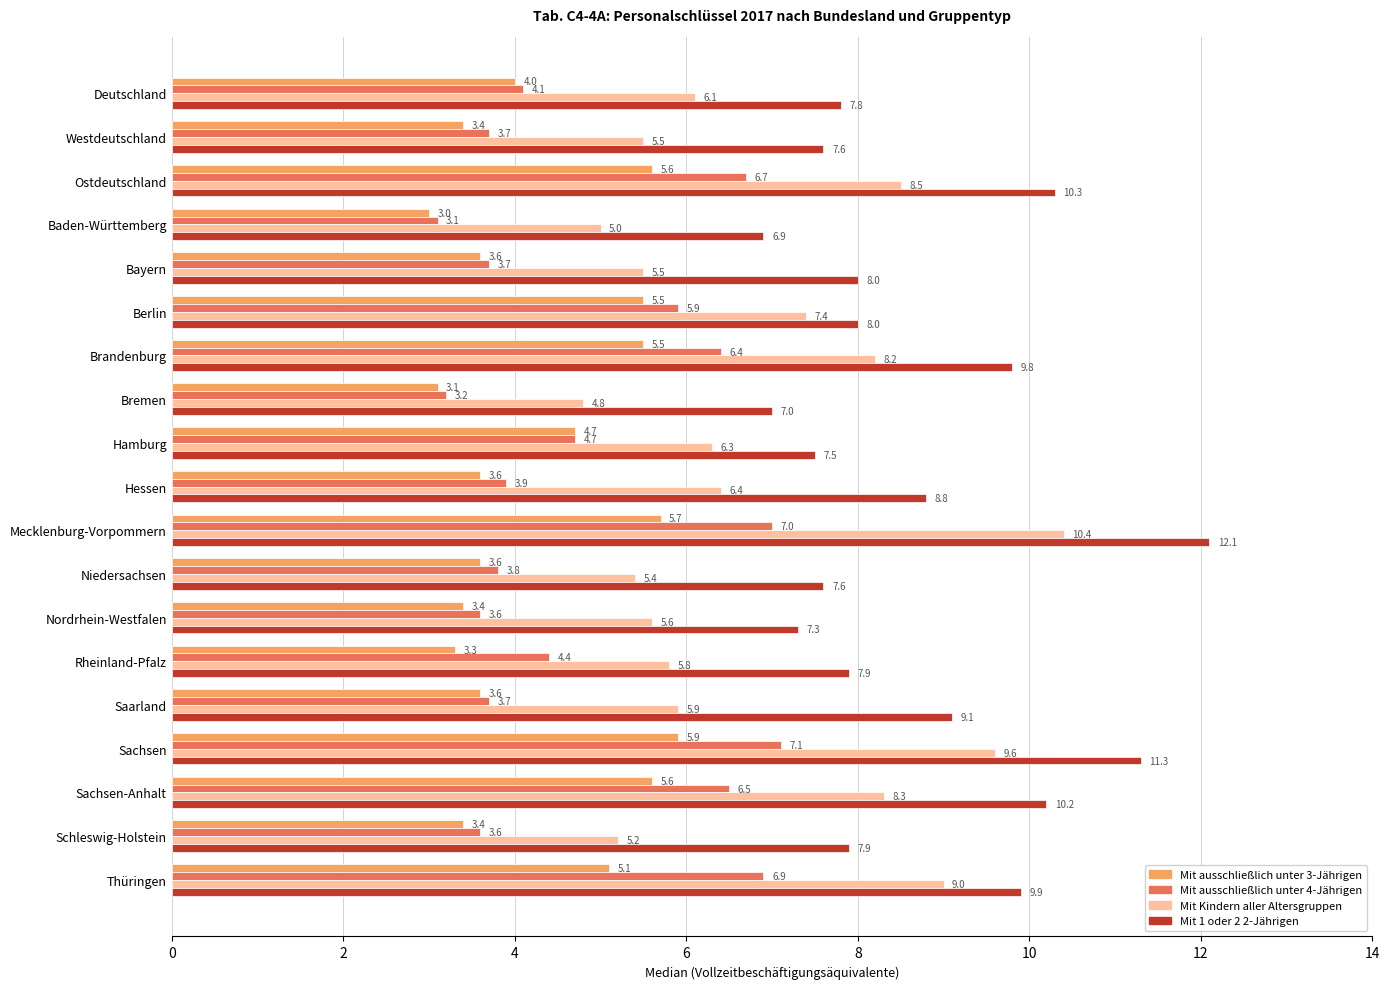

List the series in order of their peak value, highest first.

Mit 1 oder 2 2-Jährigen, Mit Kindern aller Altersgruppen, Mit ausschließlich unter 4-Jährigen, Mit ausschließlich unter 3-Jährigen